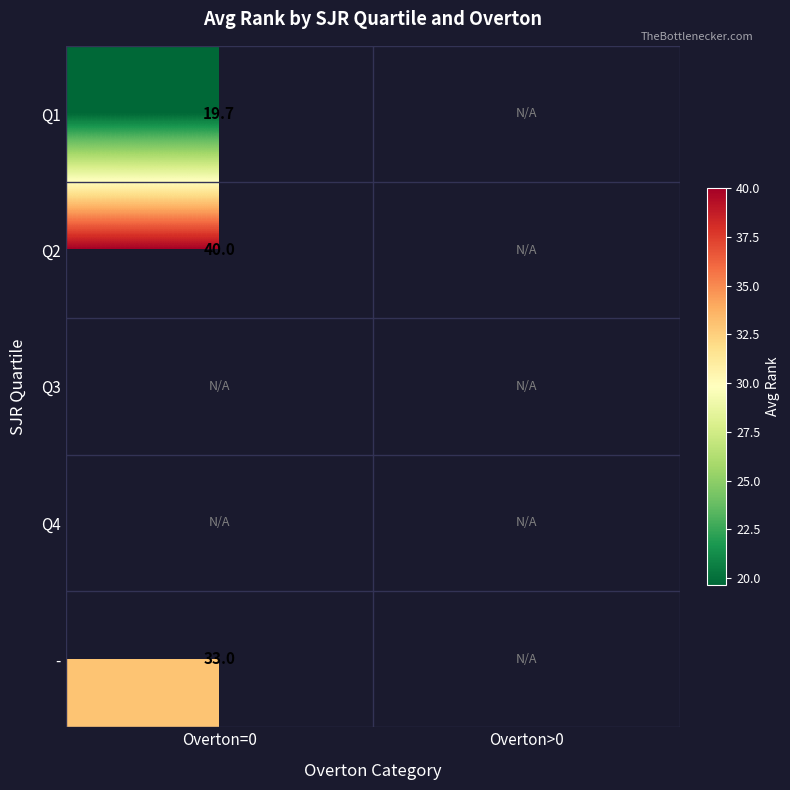

Rank the categories by - value from lowest to highest.

Overton=0, Overton>0